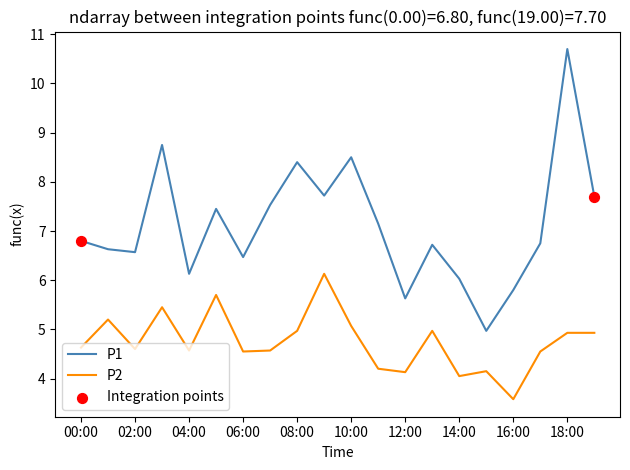

Rank the series by their average value, from highest to lowest.

P1, P2